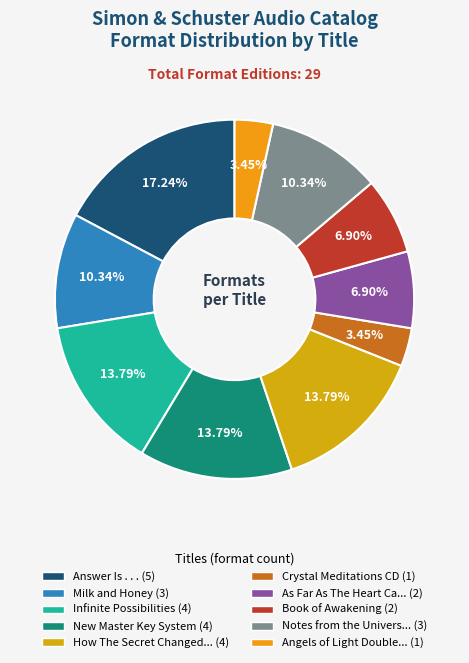

Count the number of slices in the pie.

10